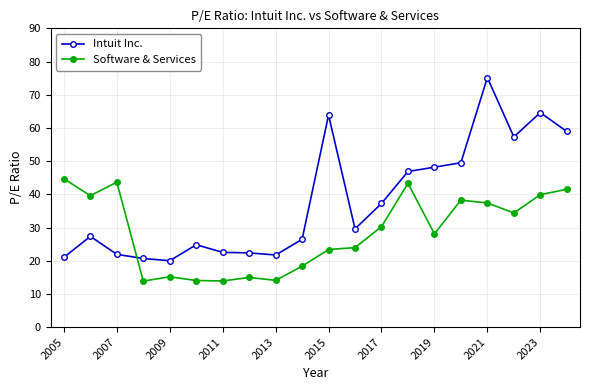

List the series in order of their peak value, highest first.

Intuit Inc., Software & Services